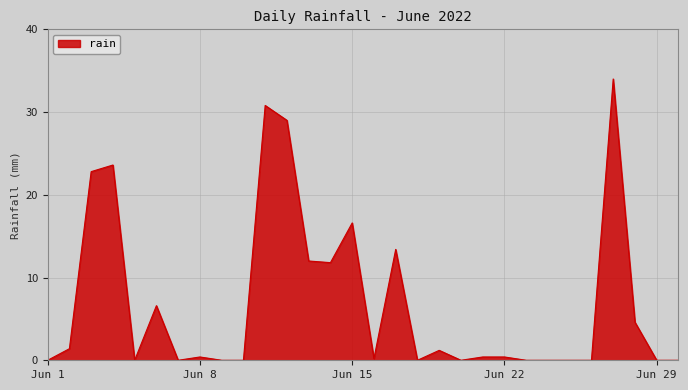

What is the maximum value shown in the chart?

34.0